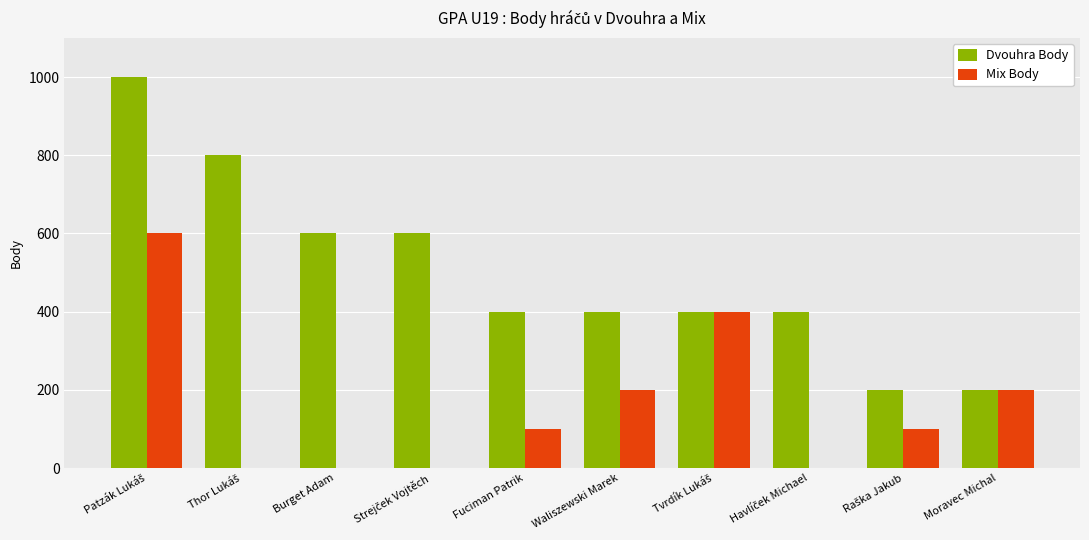

The value of Dvouhra Body at Burget Adam is 600. True or false?

True